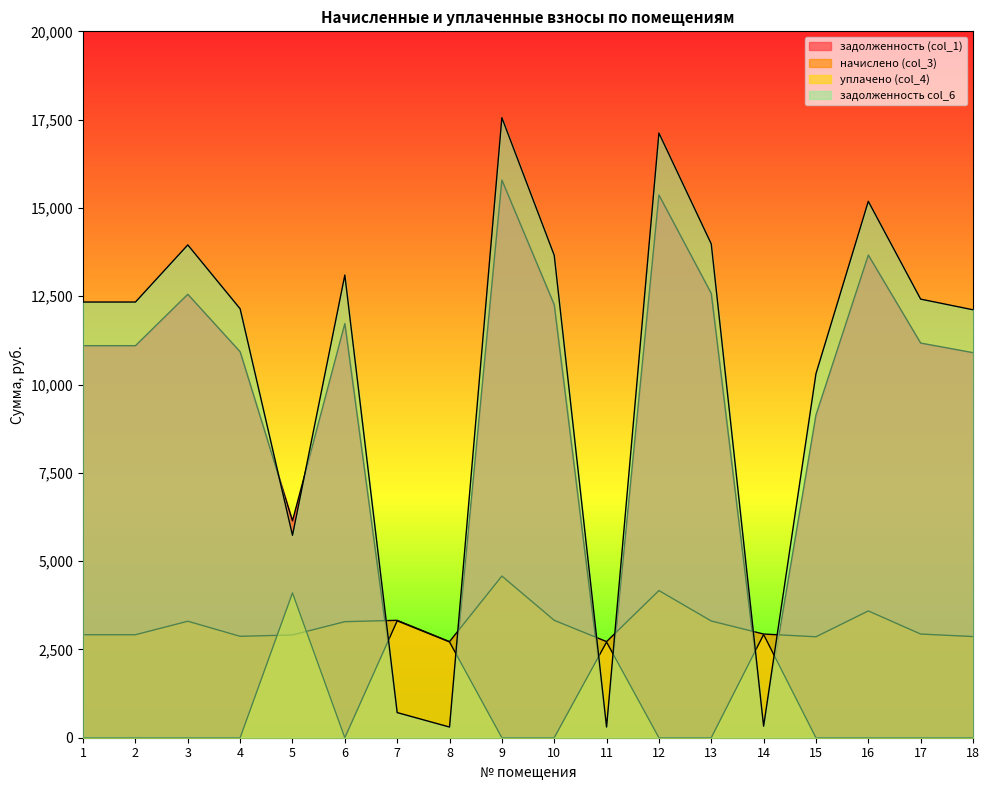

Rank the categories by задолженность col_6 value from lowest to highest.

8, 11, 14, 7, 5, 15, 18, 4, 1, 2, 17, 6, 10, 3, 13, 16, 12, 9